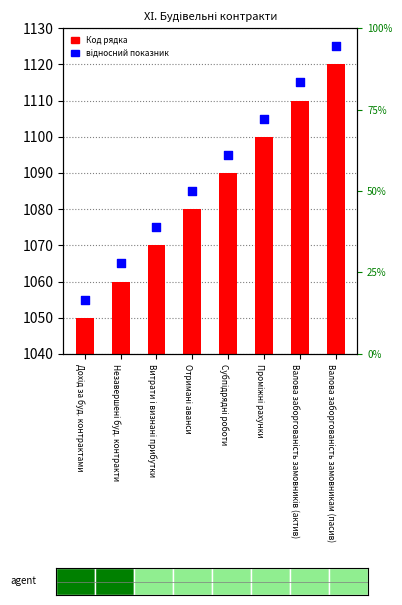

Is the value of Код рядка at Валова заборгованість замовникам (пасив) greater than the value of відносний показник at Отримані аванси?

Yes